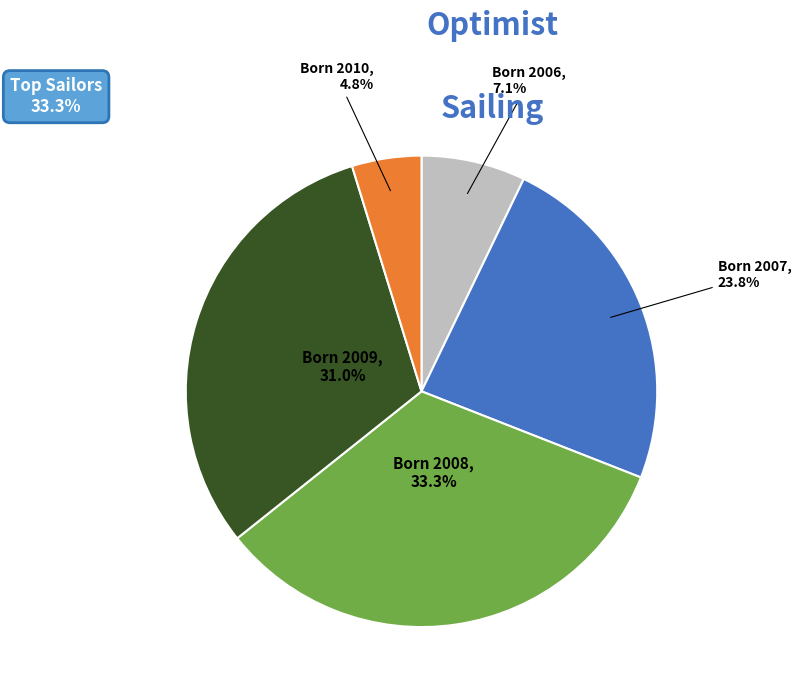

Is there any slice that represents more than half of the pie?

No